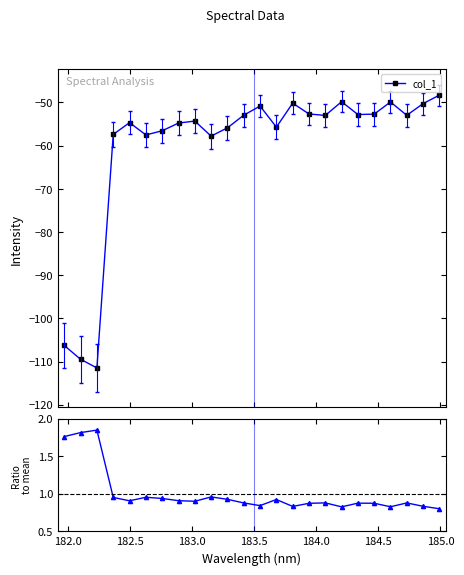

What is the lowest value of the col_1 series?

-111.5